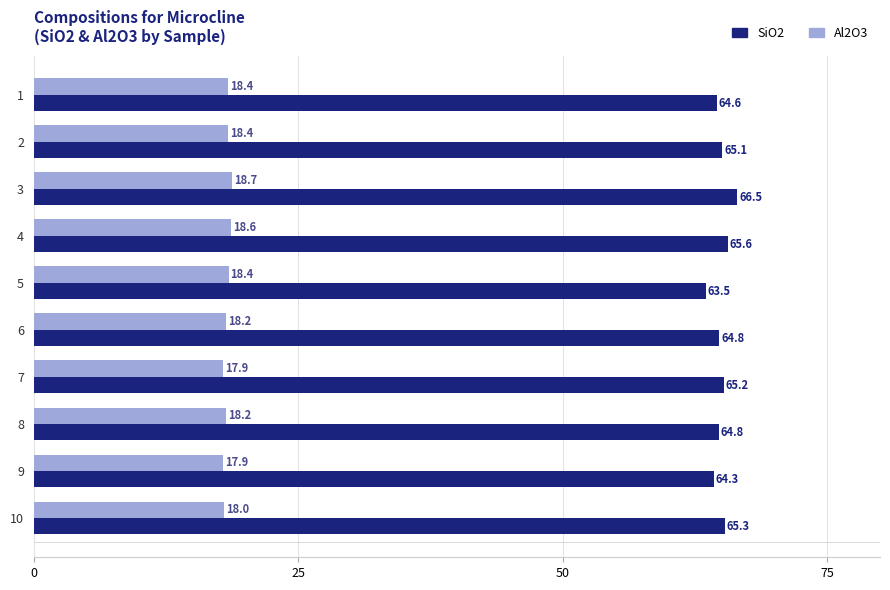

True or false: SiO2 has a value of 87.8 at 4.

False